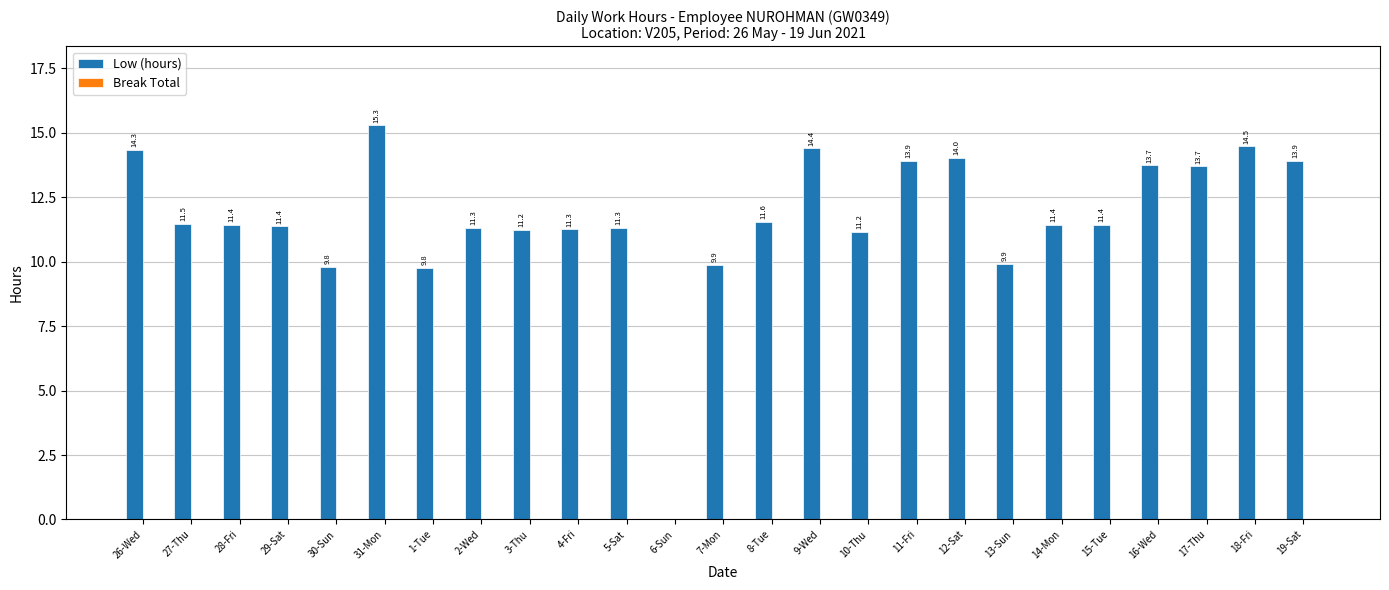

What is the change in value from 31-Mon to 13-Sun?

-5.4